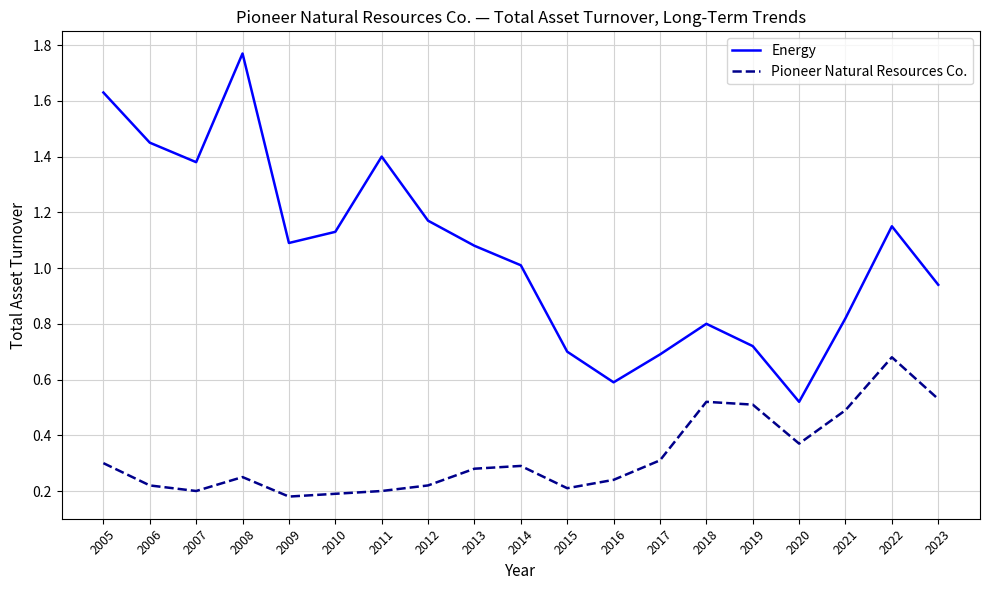

At 2023, list the series in order from smallest to largest.

Pioneer Natural Resources Co., Energy